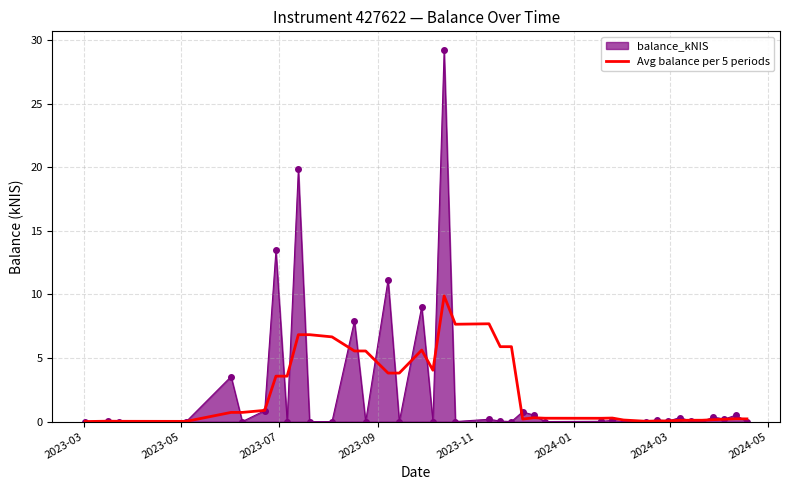

Which series has the largest range (max minus min)?

balance_kNIS